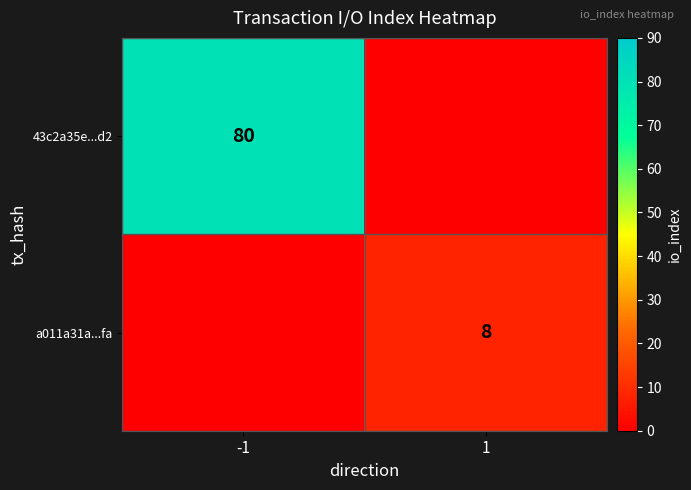

The 43c2a35e...d2 series shows 32 at -1. True or false?

False